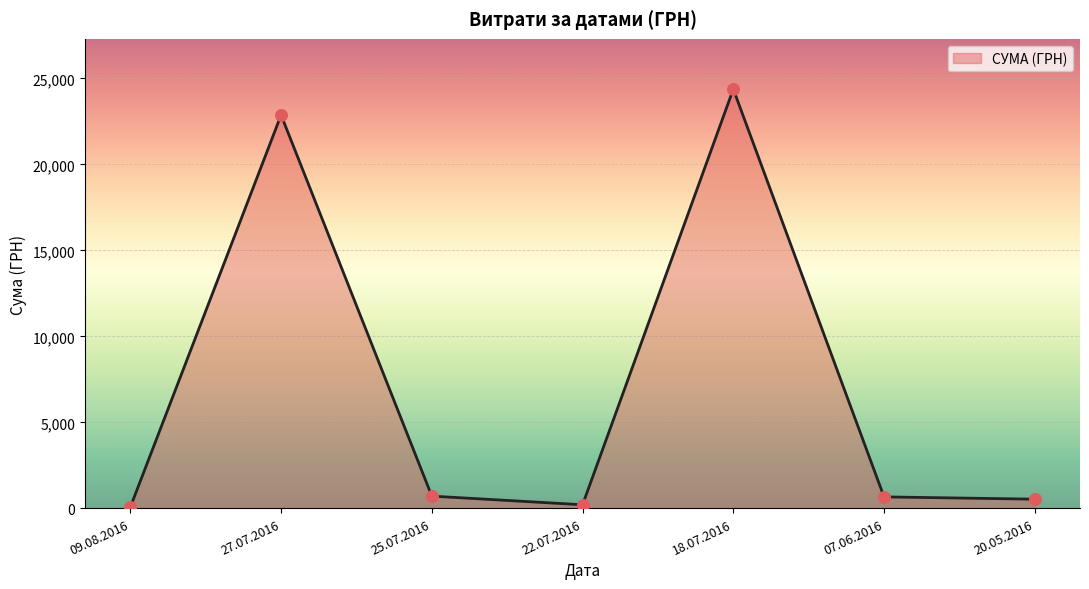

What is the change in value from 27.07.2016 to 07.06.2016?

-22194.0